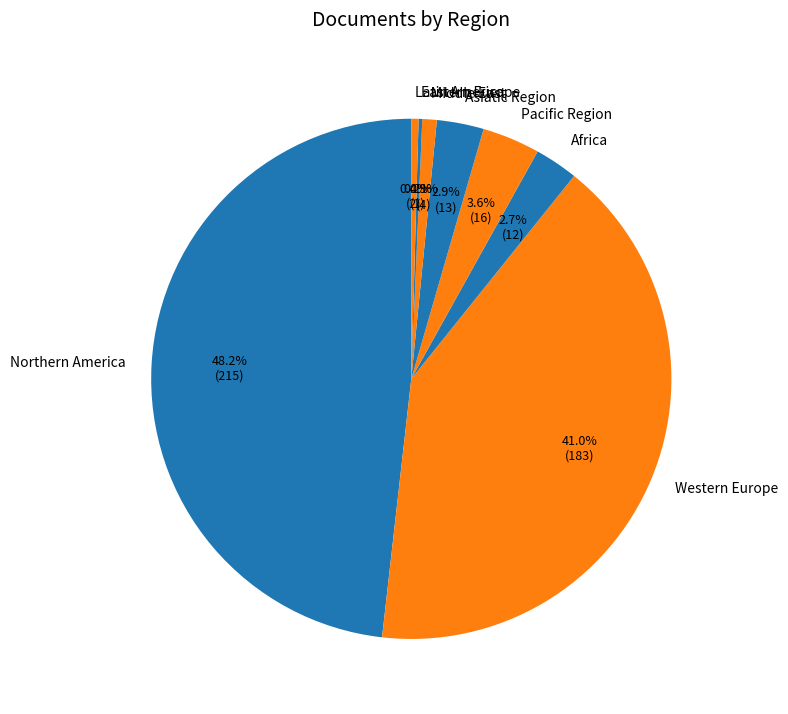

Which category has the biggest portion of the pie?

Northern America